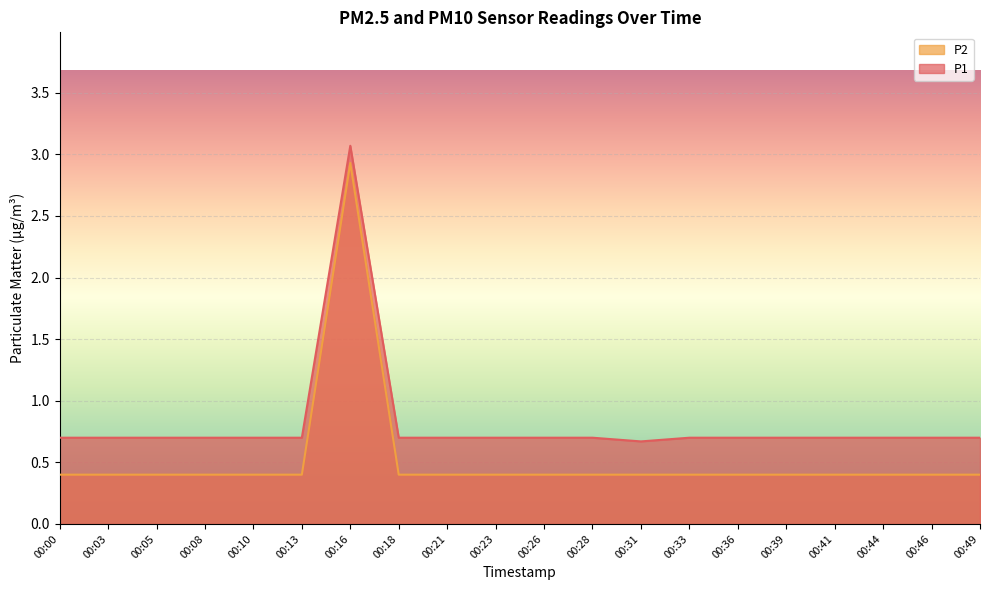

How many lines are shown in the chart?

2